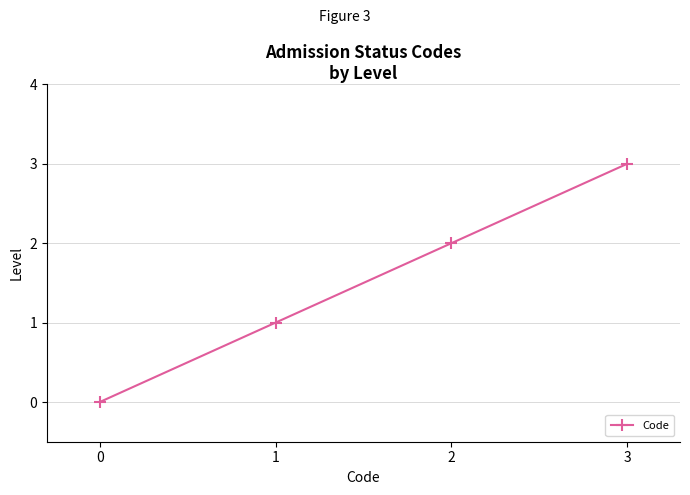

Reading right to left, transcribe all the data shown in this chart.

3	2	1	0